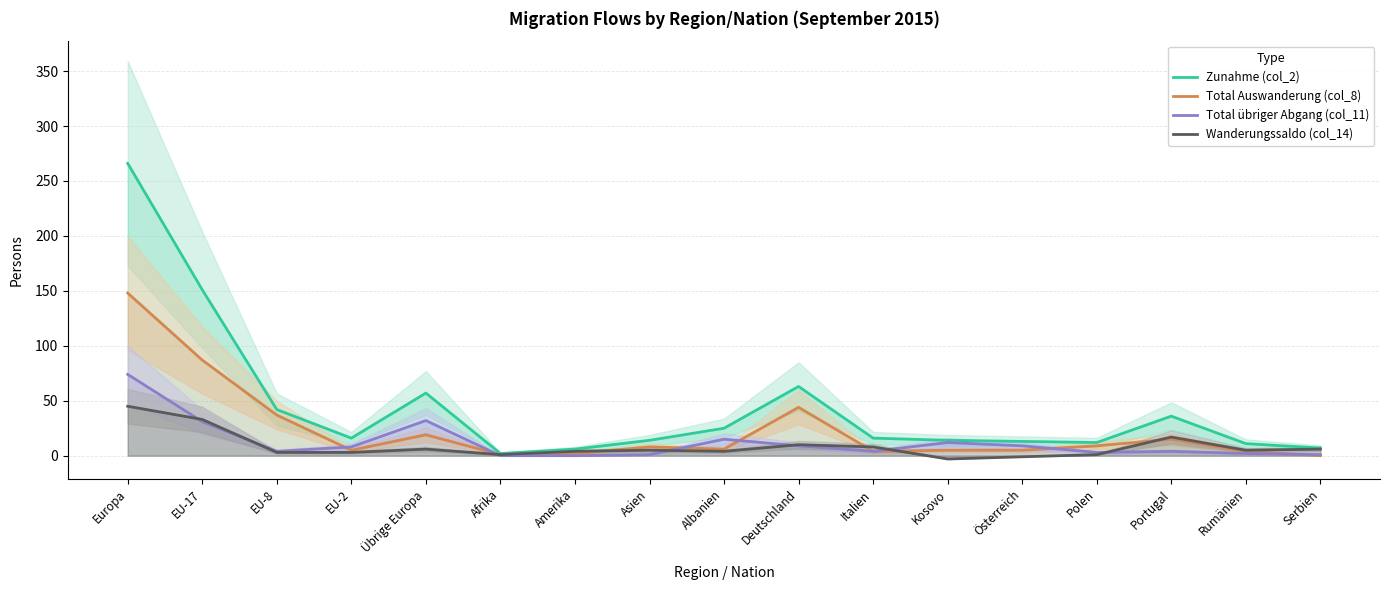

How many interior local valleys does the Zunahme (col_2) series have?

3